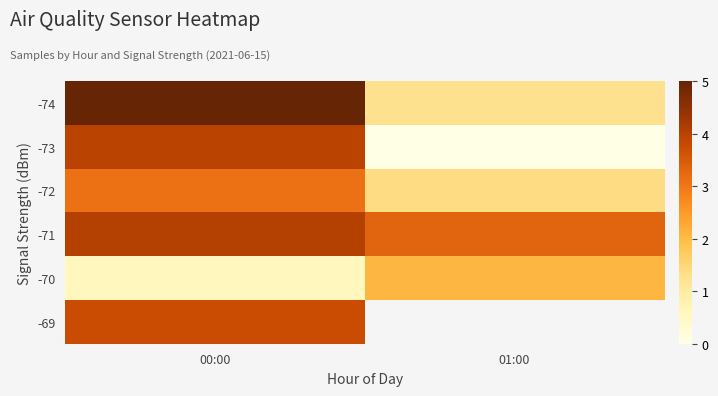

What is the spread (max minus min) of values at 01:00?

3.3